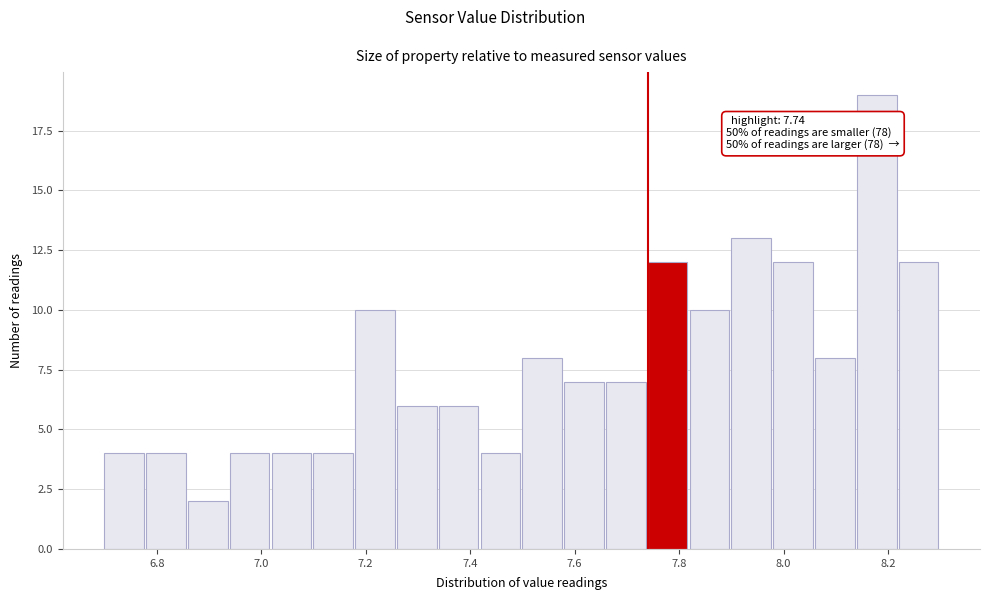

Which range on the x-axis has the tallest bar?

8.14 to 8.22